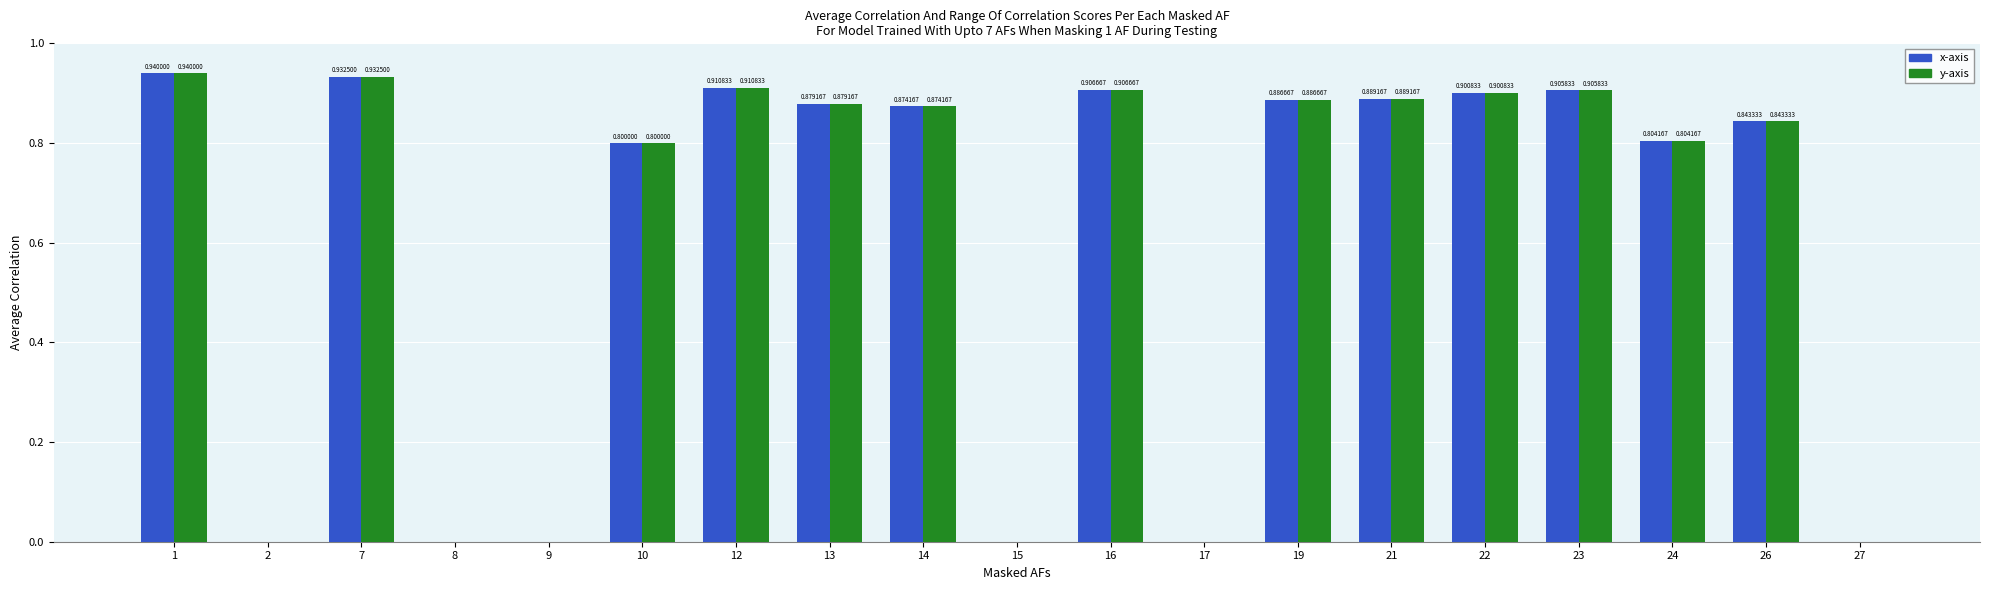

Are the bars grouped side by side (vs. stacked)?

Yes